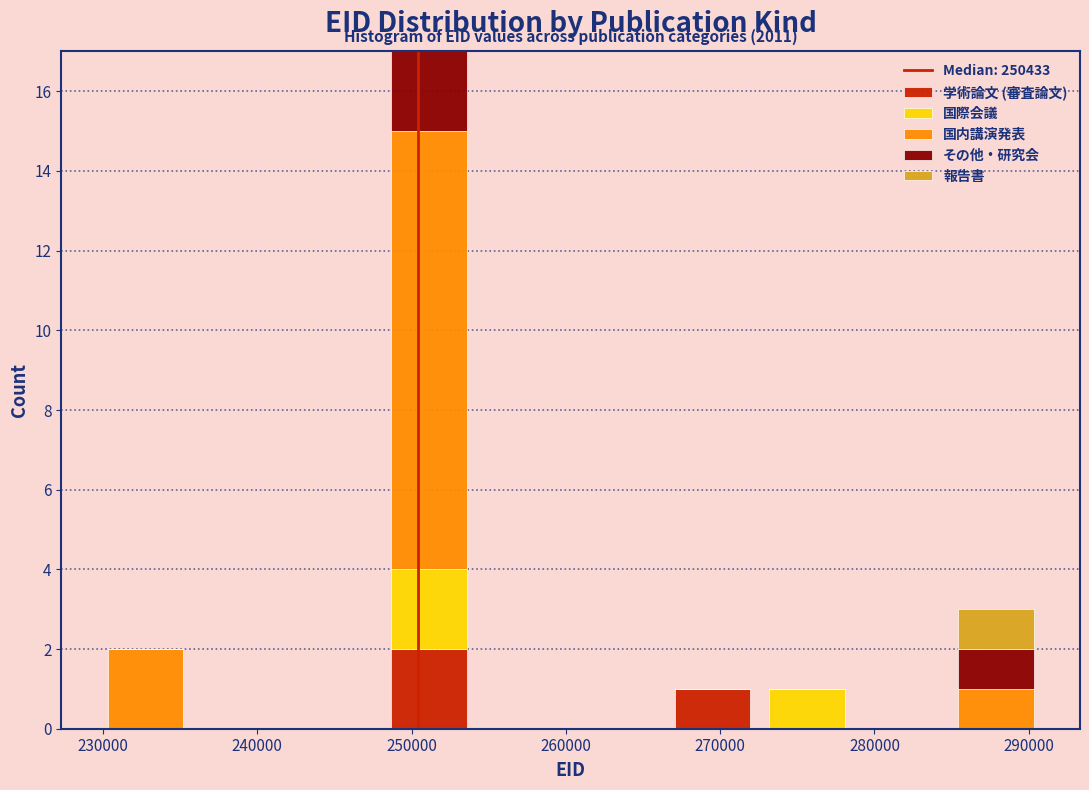

Which range on the x-axis has the tallest stacked bar (by total height)?

248000 to 254000